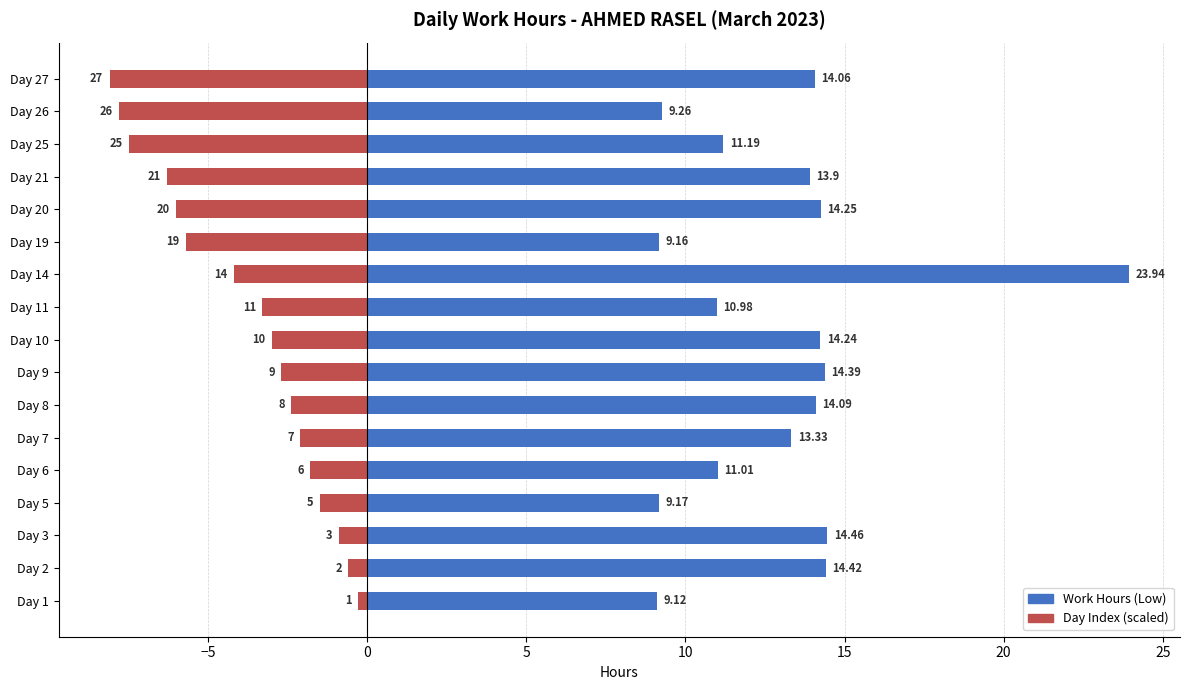

Is it true that Work Hours (Low) equals 14.5 at Day 3?

True